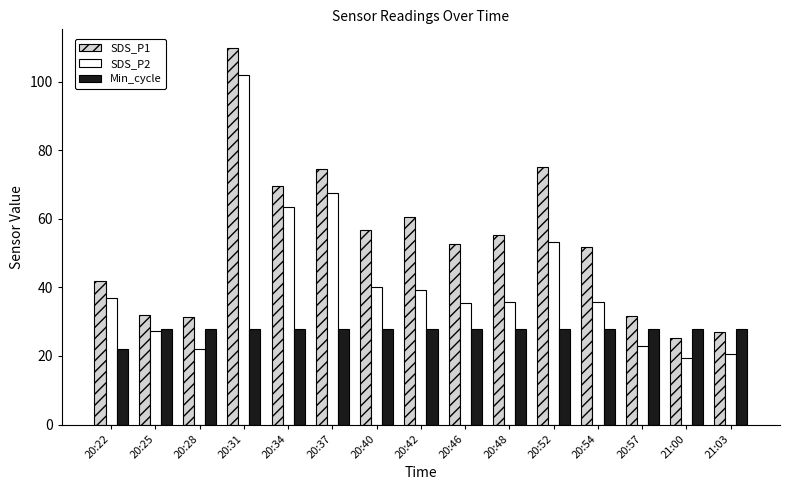

Is it true that SDS_P2 equals 116.5 at 20:37?

False